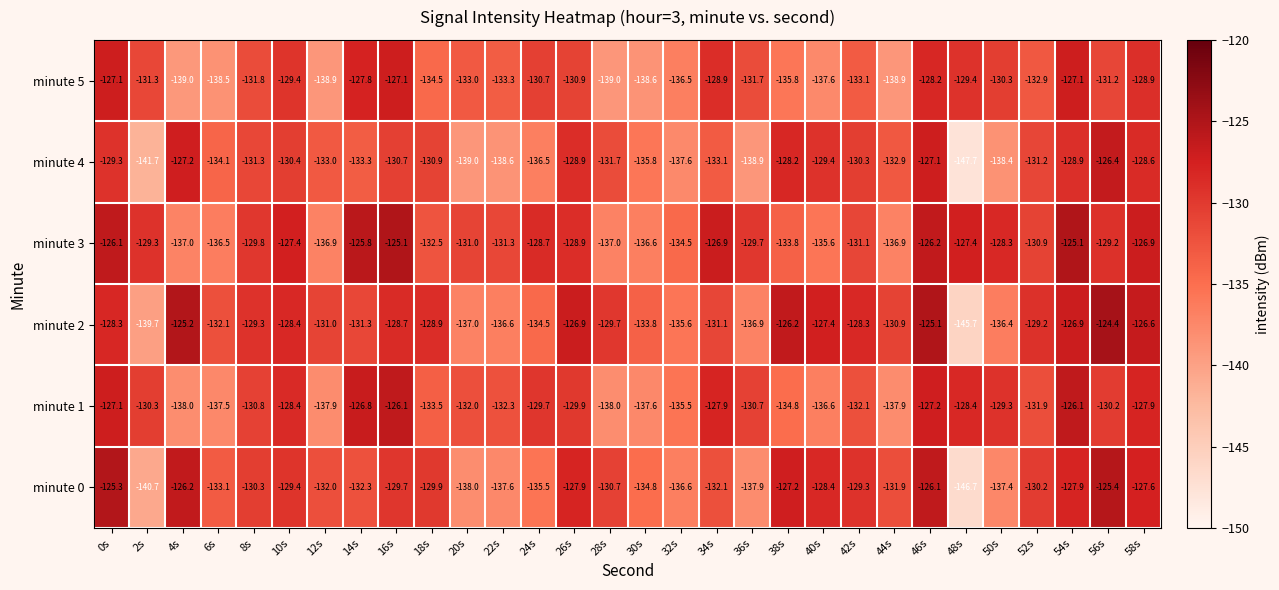

How many distinct data groups are displayed?

6